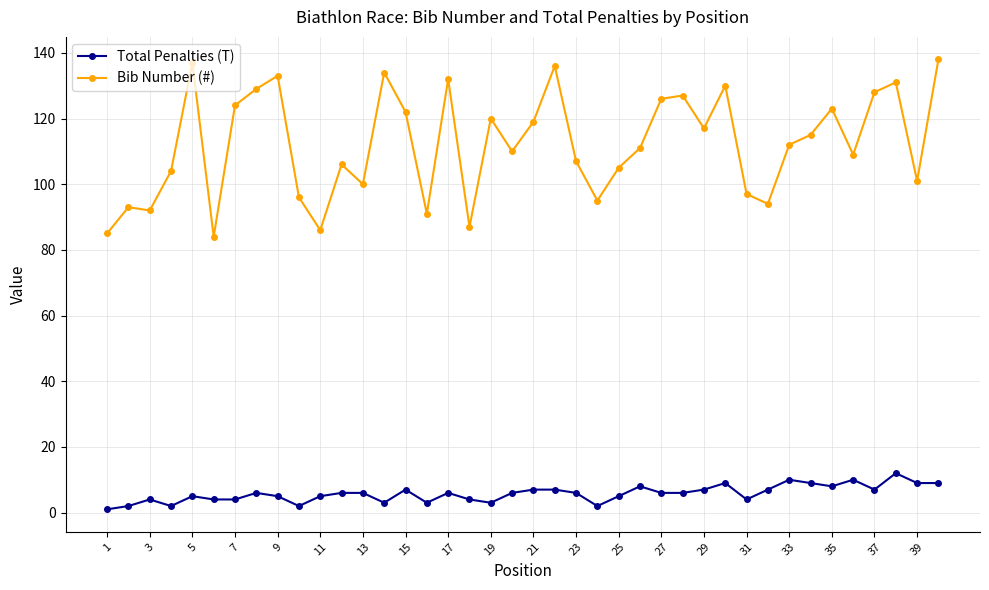

True or false: Bib Number (#) has more than 1 points higher than both neighbors.

True